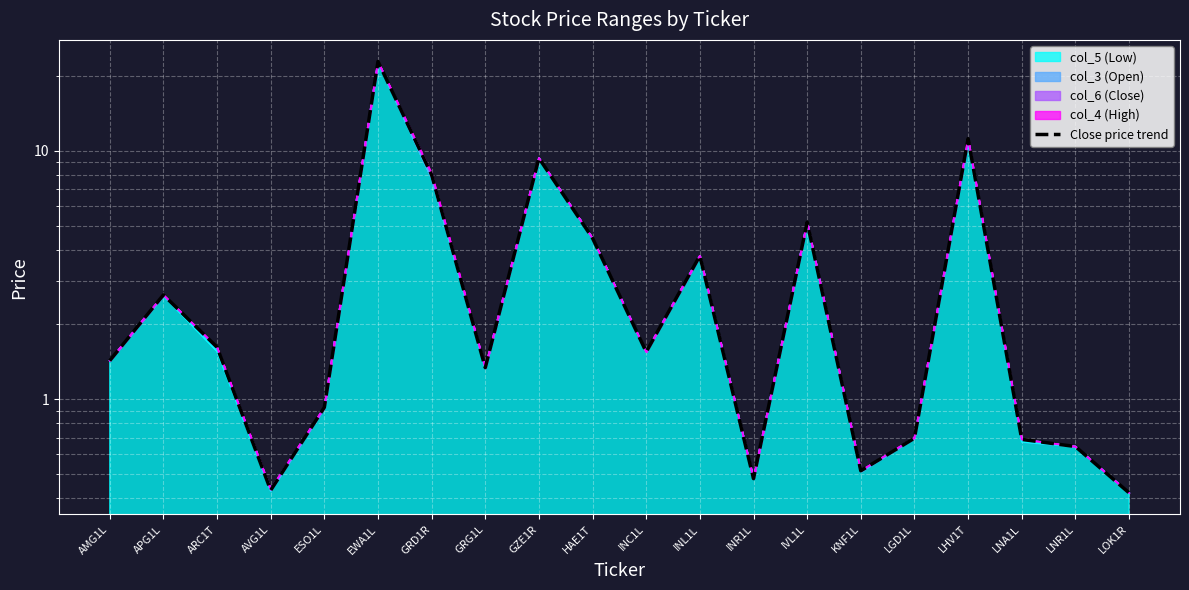

Between INC1L and GZE1R, which is larger?

GZE1R